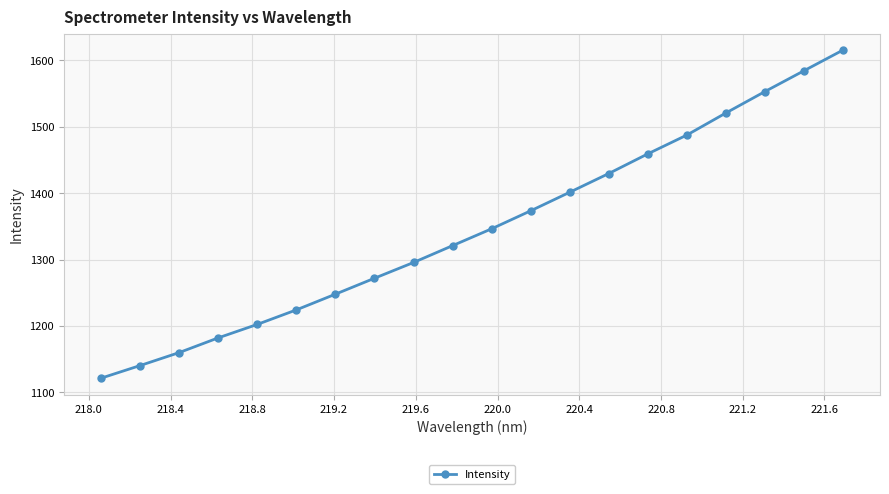

What is the value of the 14th point from the left?

1429.6